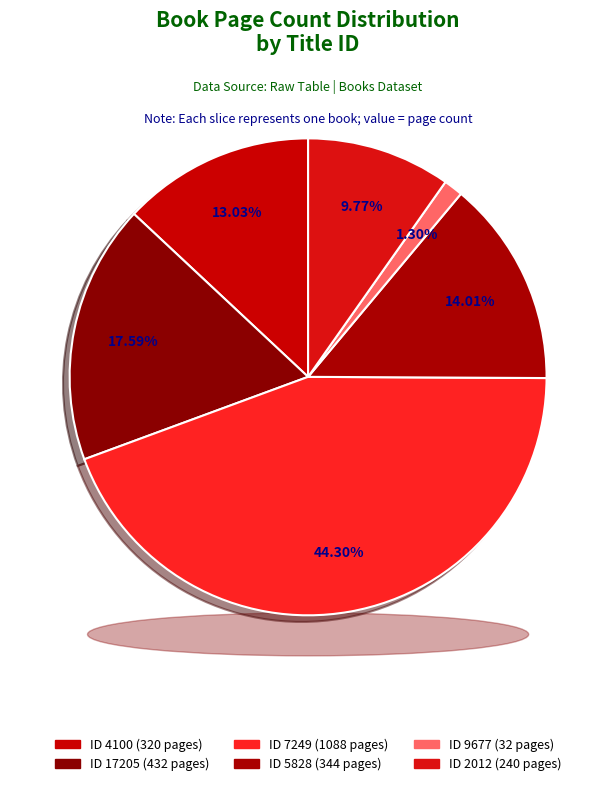

What is the smallest slice in the pie chart?

9677